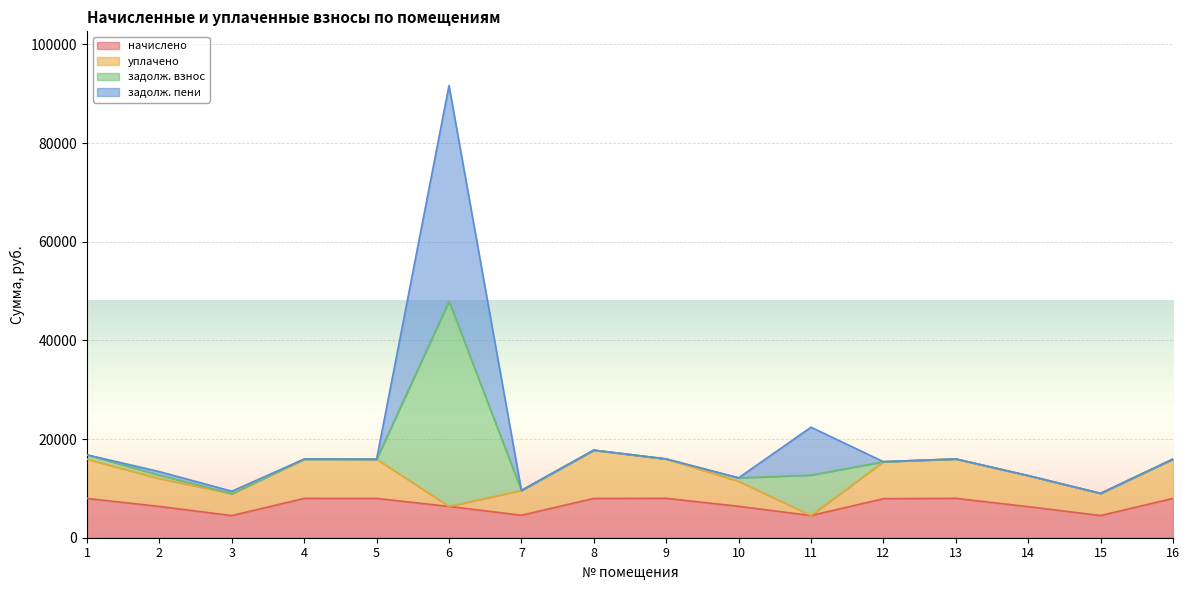

What are all the series names shown in the legend?

начислено, уплачено, задолж. взнос, задолж. пени